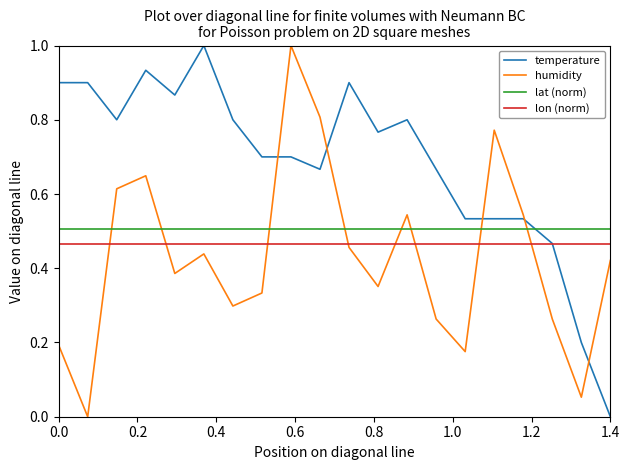

True or false: lon (norm) and temperature intersect in this chart.

True